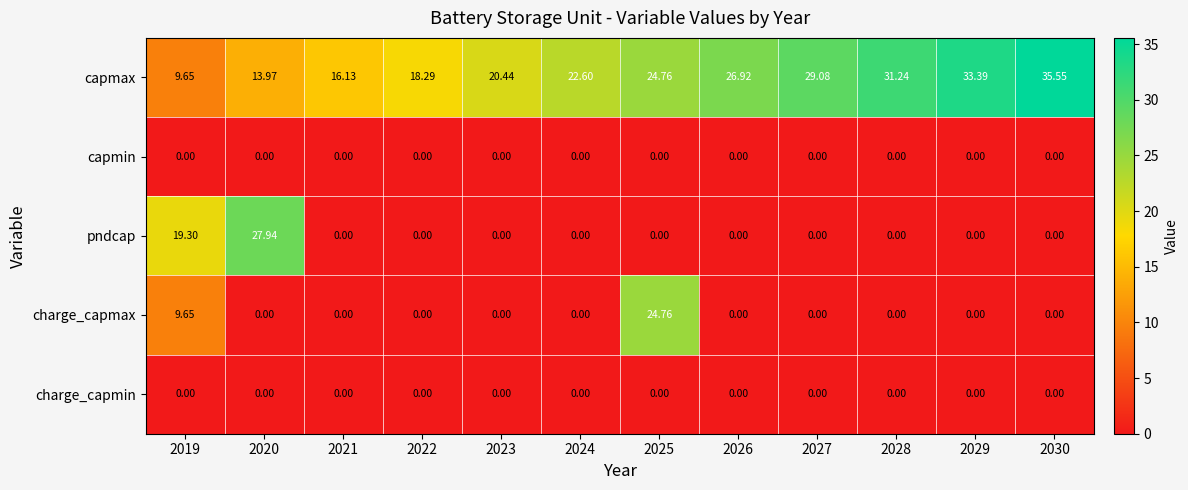

Which series has the largest total across all categories?

capmax